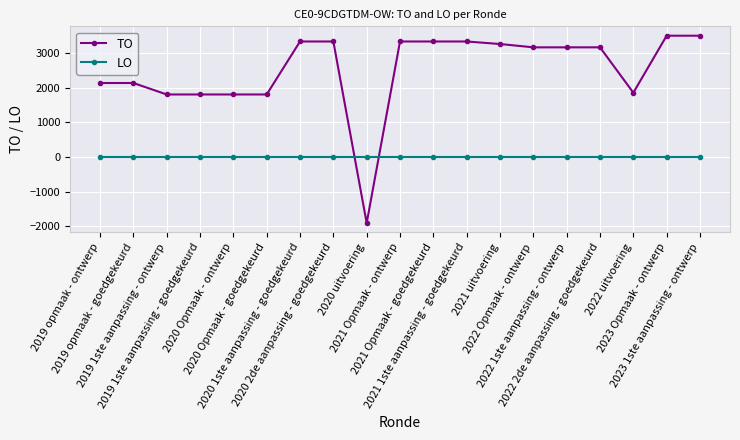

True or false: TO has a value of 3503 at 2023 1ste aanpassing - ontwerp.

True